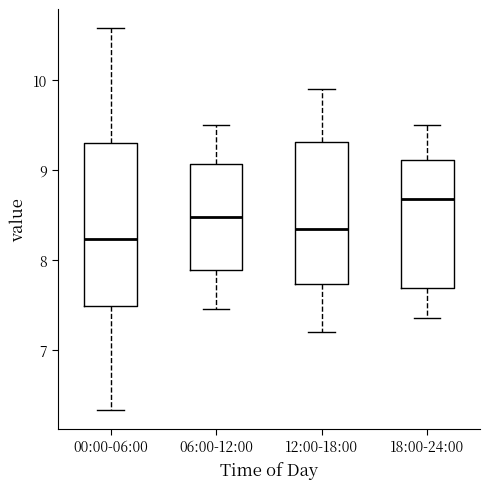

Comparing the boxes themselves (not the whiskers), which one is the tallest?

00:00-06:00